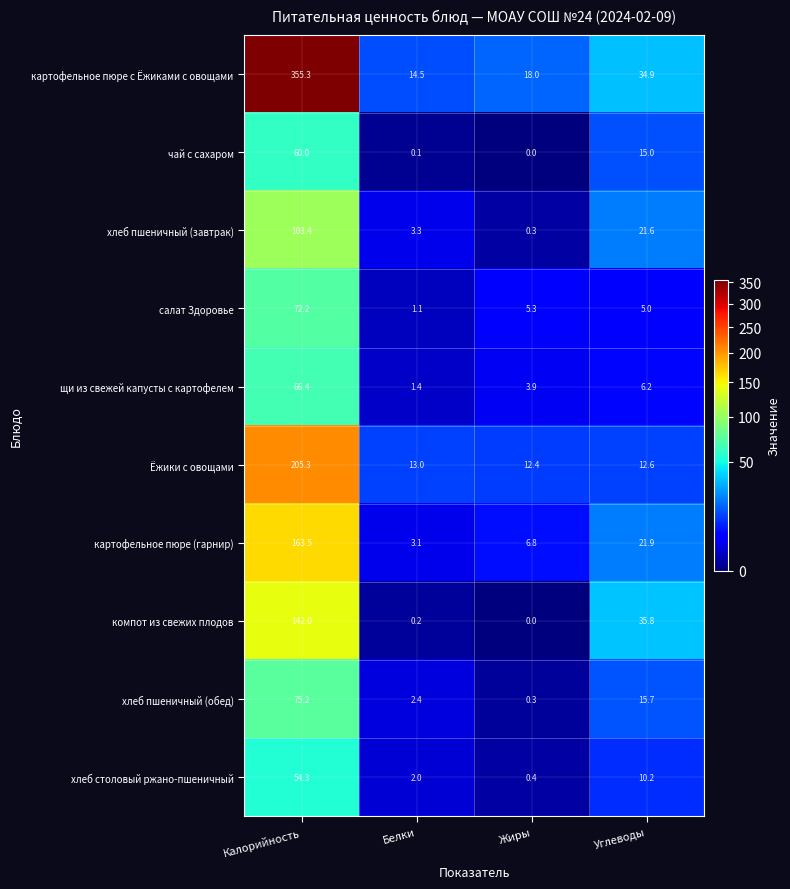

The картофельное пюре с Ёжиками с овощами series shows 18.0 at Жиры. True or false?

True